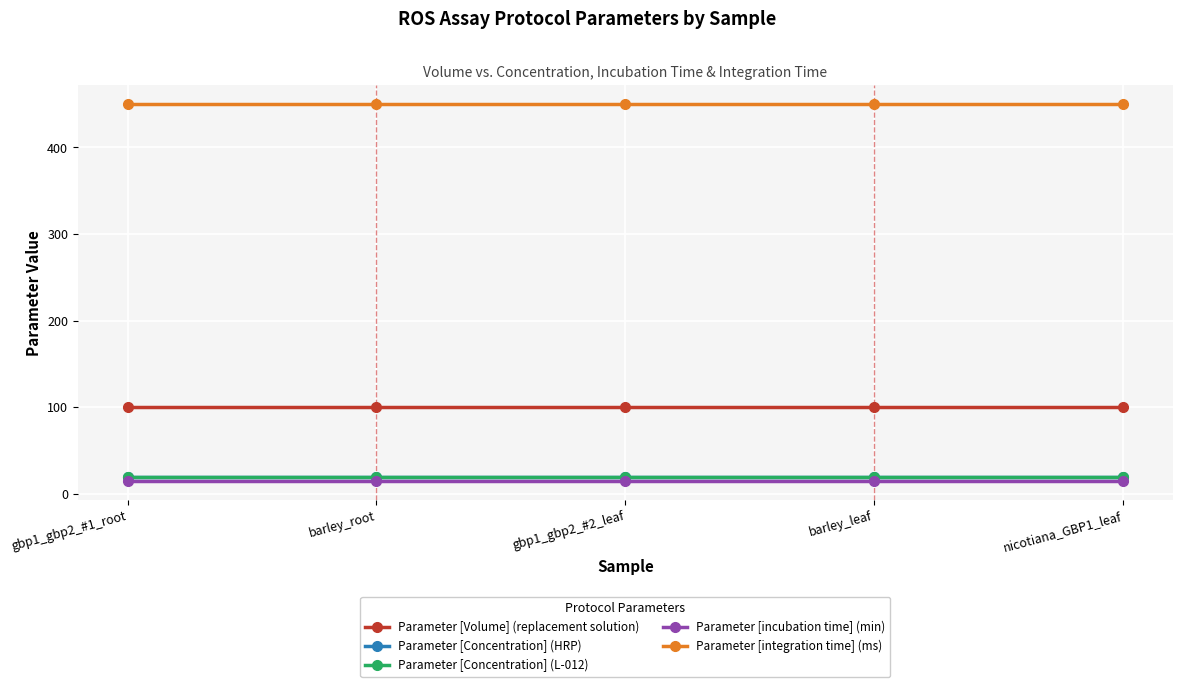

Is the value of Parameter [incubation time] (min) at gbp1_gbp2_#2_leaf greater than the value of Parameter [Concentration] (L-012) at barley_leaf?

No